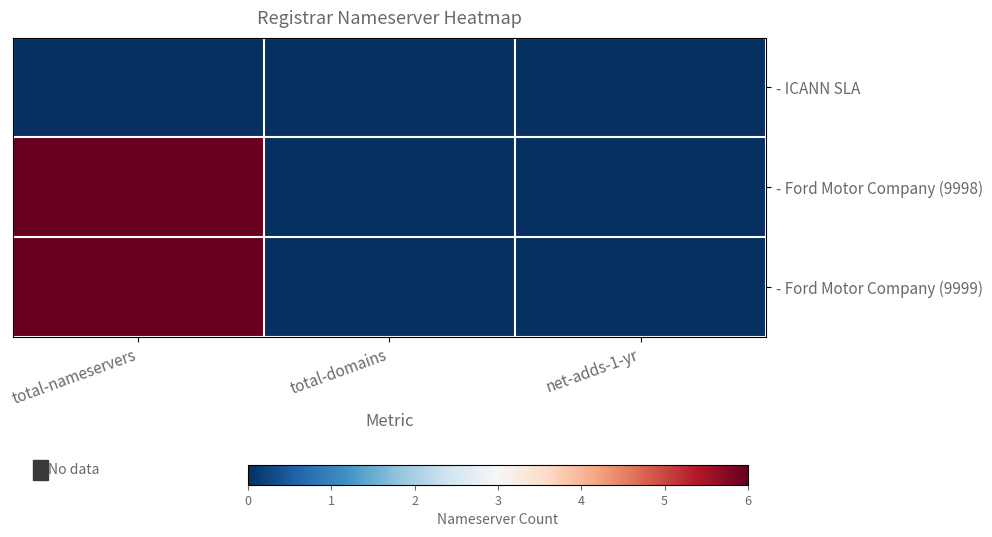

Rank the series by their maximum value, from highest to lowest.

- Ford Motor Company (9998), - Ford Motor Company (9999), - ICANN SLA